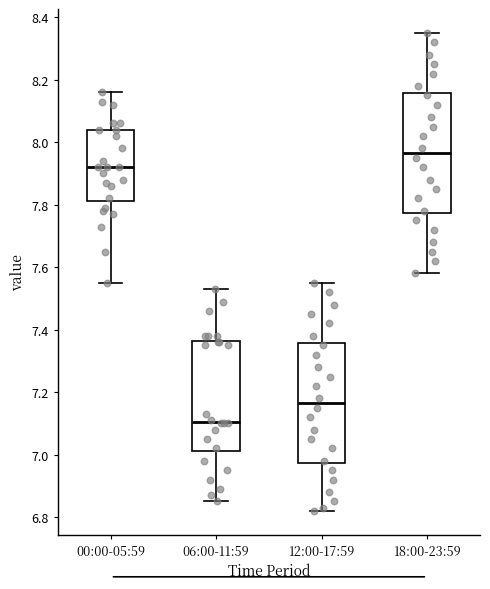

Which box has the lowest median line?

06:00-11:59